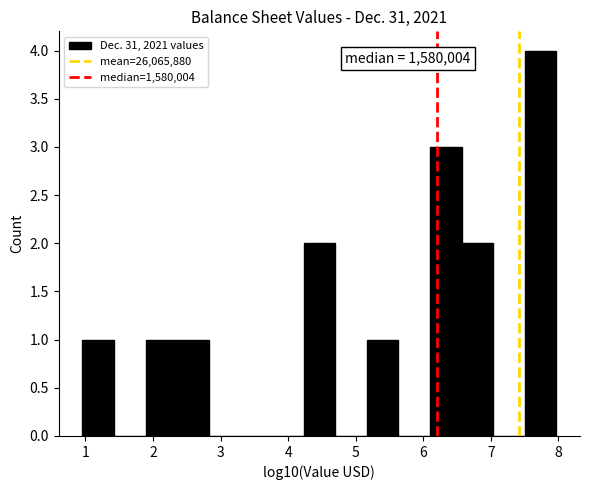

Which range on the x-axis has the tallest bar?

7.5 to 8.0